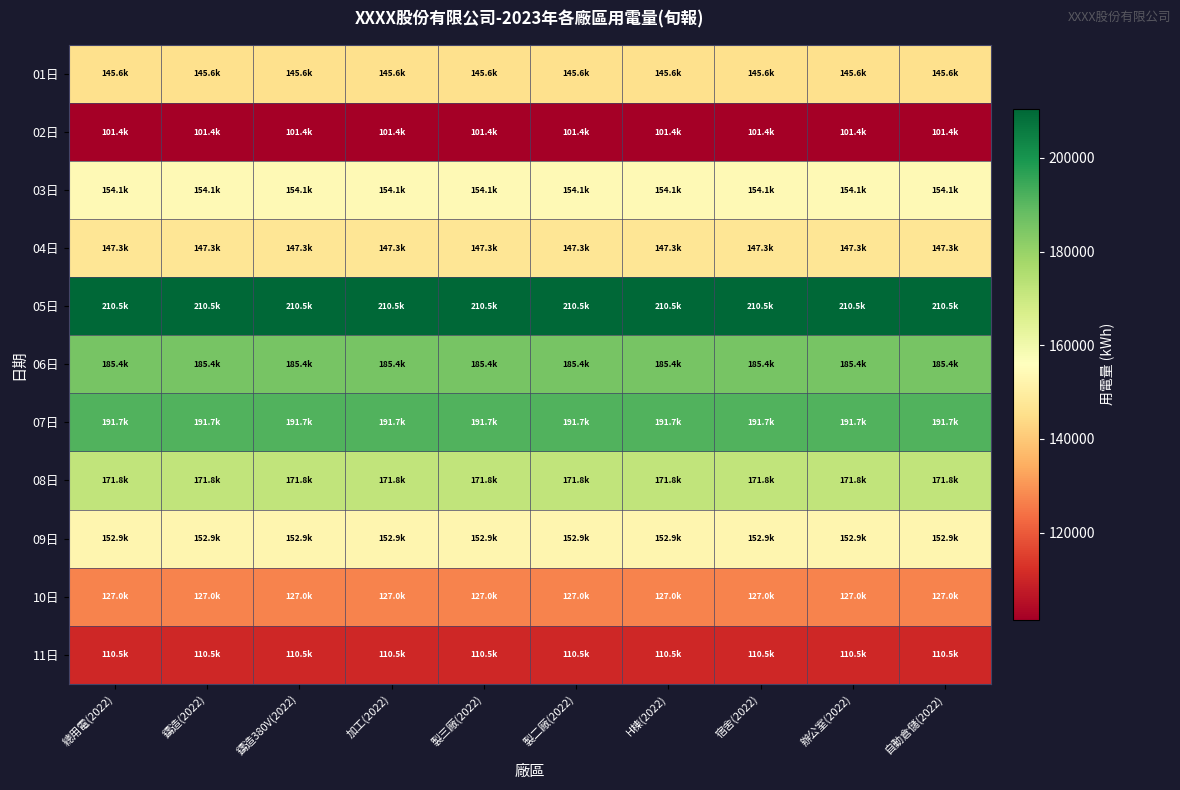

What is the total value across all series at 加工(2022)?

1698060.8